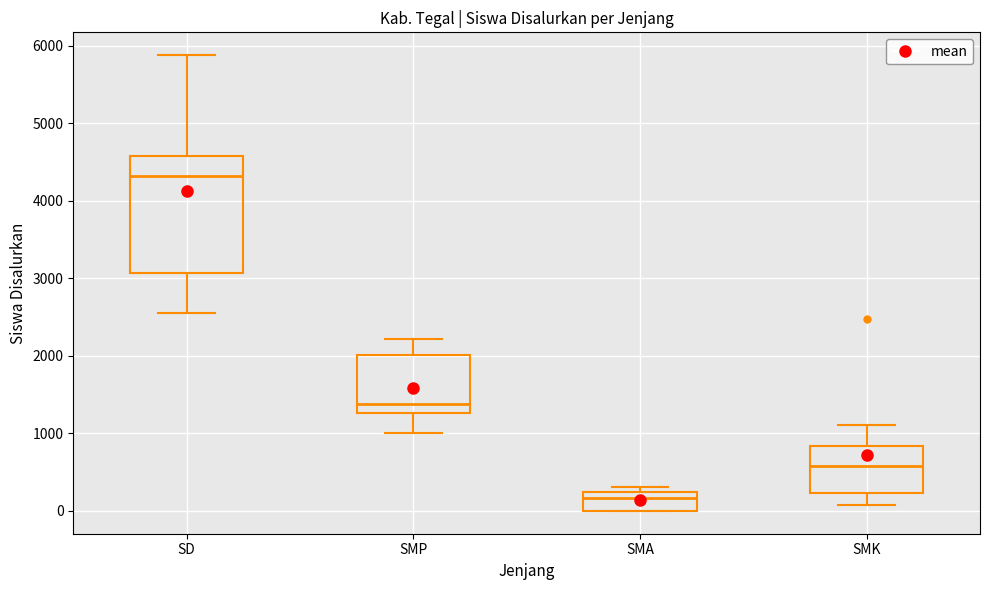

Reading left to right, read every box against the y-axis: the position of its median line, the range the box covers, and the ends of its whiskers. The values are not printed on the chart, so give them approximately, as read against the axis.

SD: median 4300, box 3100 to 4600, whiskers 2600 to 5900
SMP: median 1400, box 1300 to 2000, whiskers 1000 to 2200
SMA: median 200 (just below the box's upper edge), box 0 to 200, whiskers 0 to 300
SMK: median 600, box 200 to 800, whiskers 100 to 1100